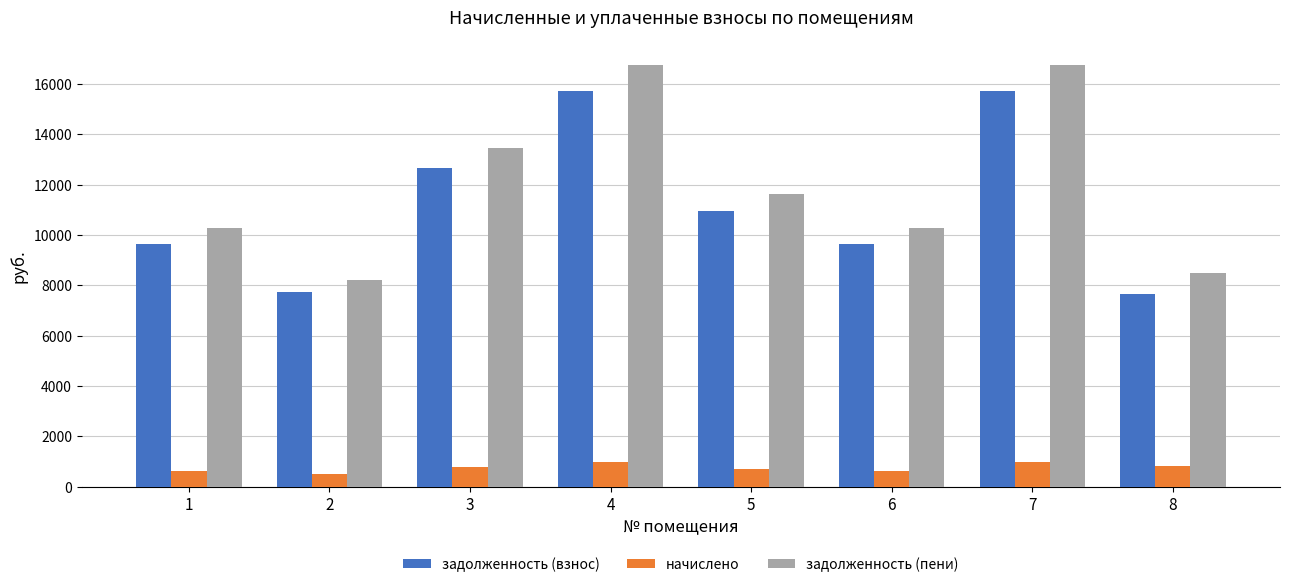

Is the value of начислено at 2 greater than the value of задолженность (пени) at 5?

No